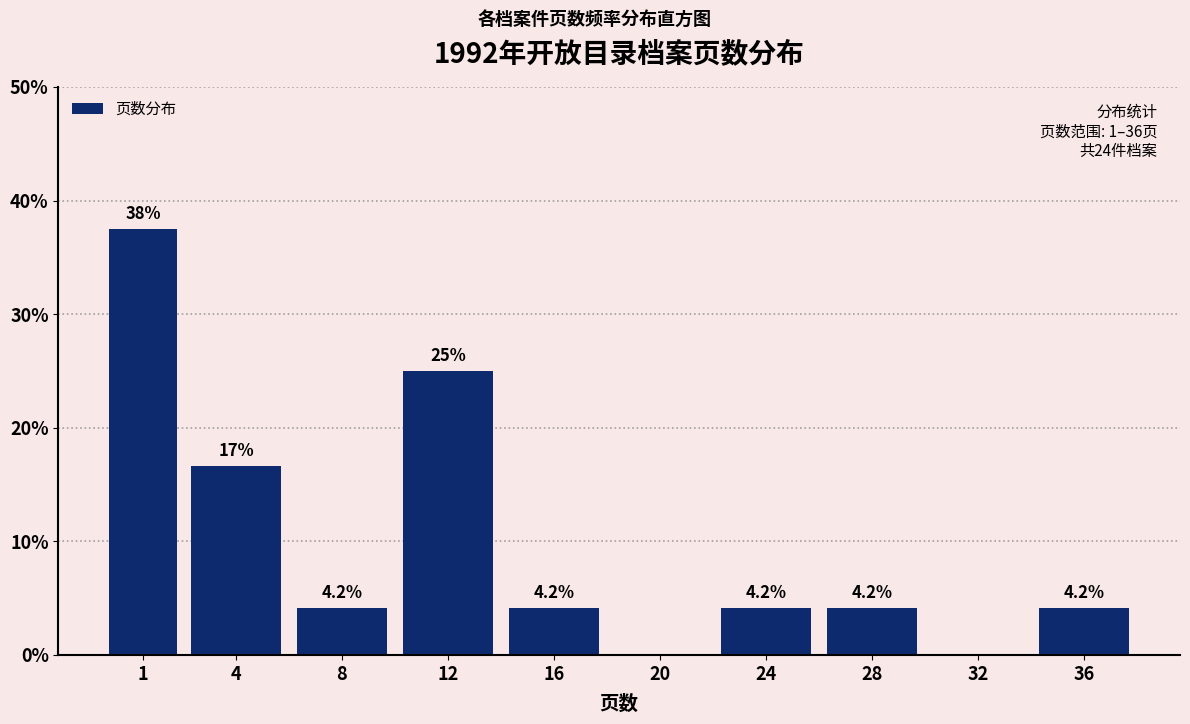

Reading left to right, what are all the values shown in this chart?

1=37.5	4=16.7	8=4.2	12=25.0	16=4.2	20=0.0	24=4.2	28=4.2	32=0.0	36=4.2